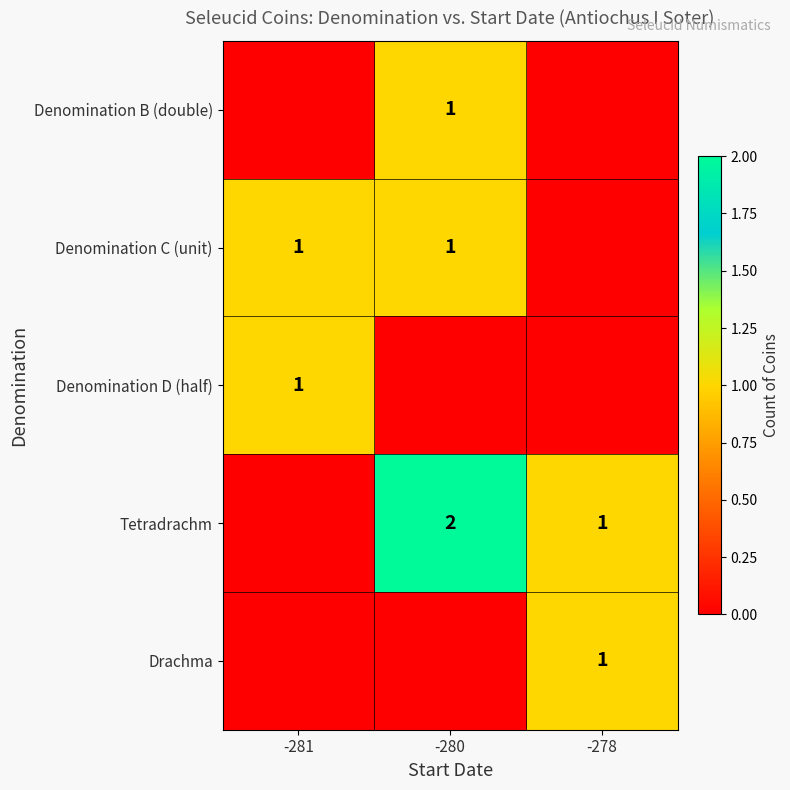

The value of Tetradrachm at -280 is 2. True or false?

True